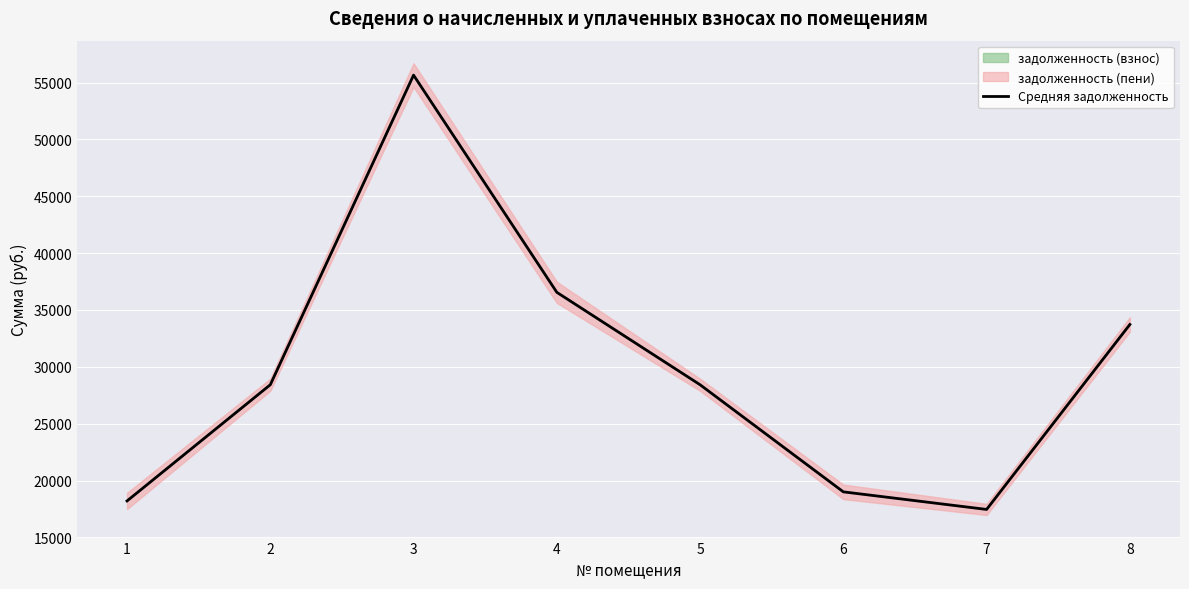

What is the value of the 2nd point from the left?

28423.8